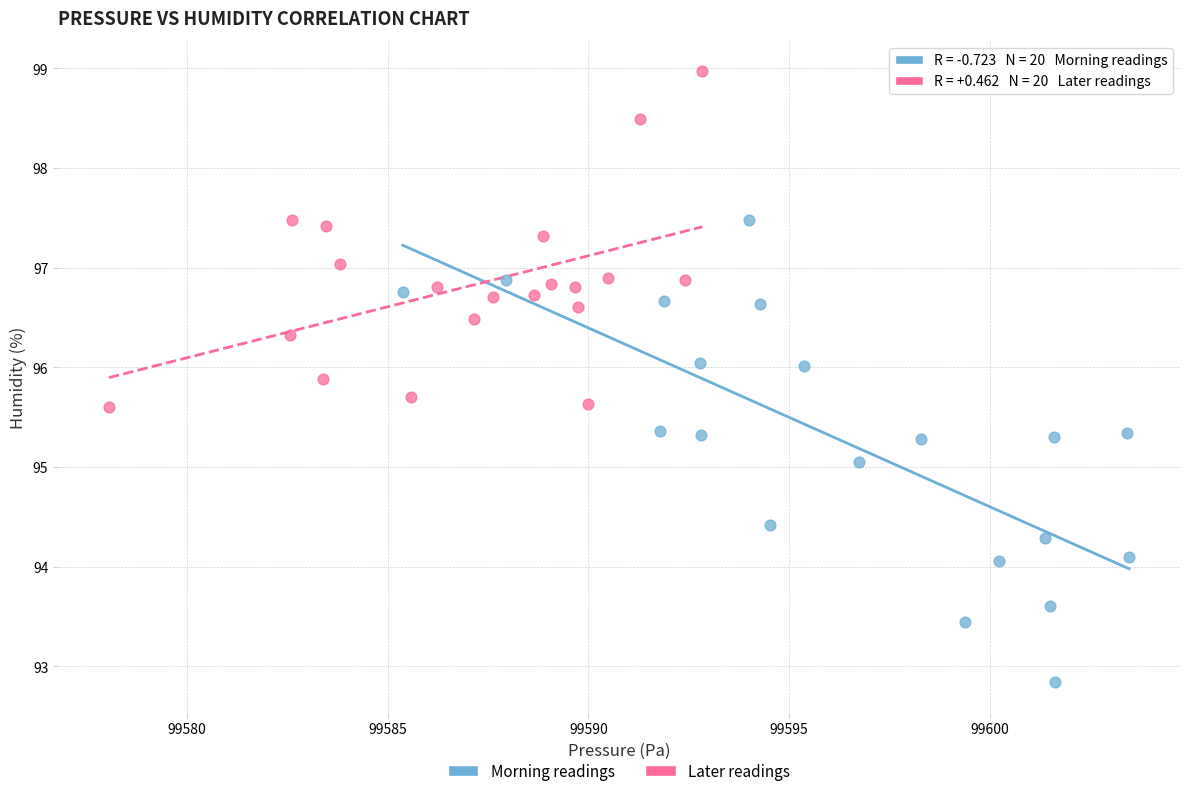

Which series contains the lowest Y value?

Morning readings